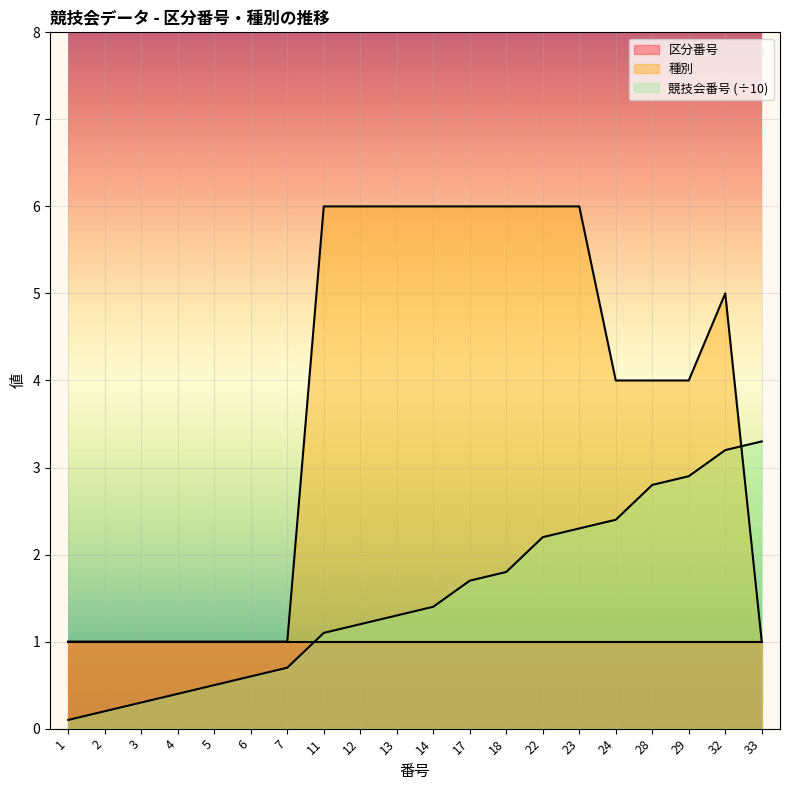

How many lines are shown in the chart?

3